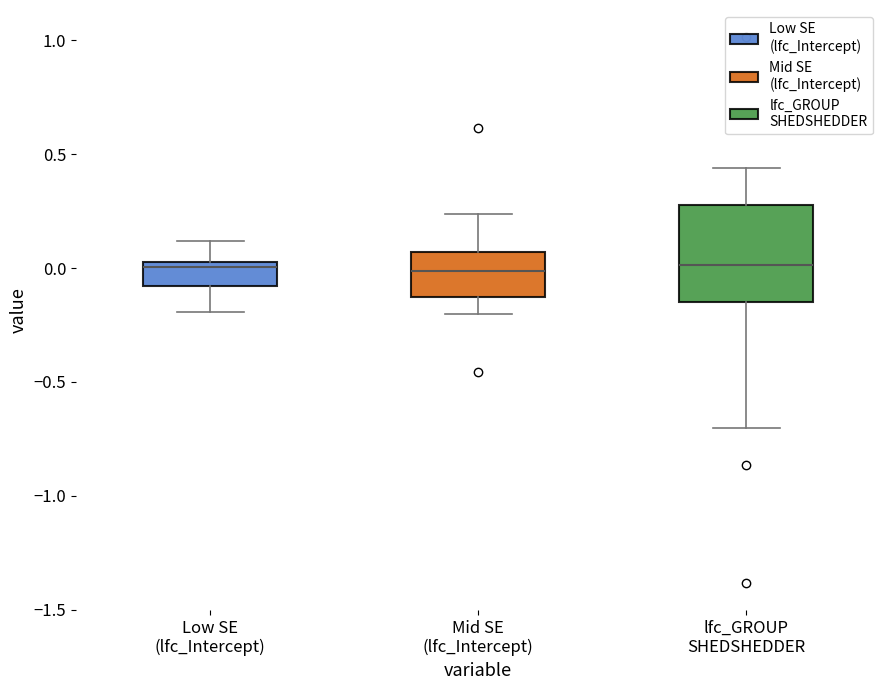

Reading left to right, read every box against the y-axis: the position of its median line, the range the box covers, and the ends of its whiskers. The values are not printed on the chart, so give them approximately, as read against the axis.

Low SE (lfc_Intercept): median 0.00, box -0.10 to 0.05, whiskers -0.20 to 0.10
Mid SE (lfc_Intercept): median 0.00, box -0.15 to 0.05, whiskers -0.20 to 0.25
lfc_GROUP SHEDSHEDDER: median 0.00, box -0.15 to 0.30, whiskers -0.70 to 0.45